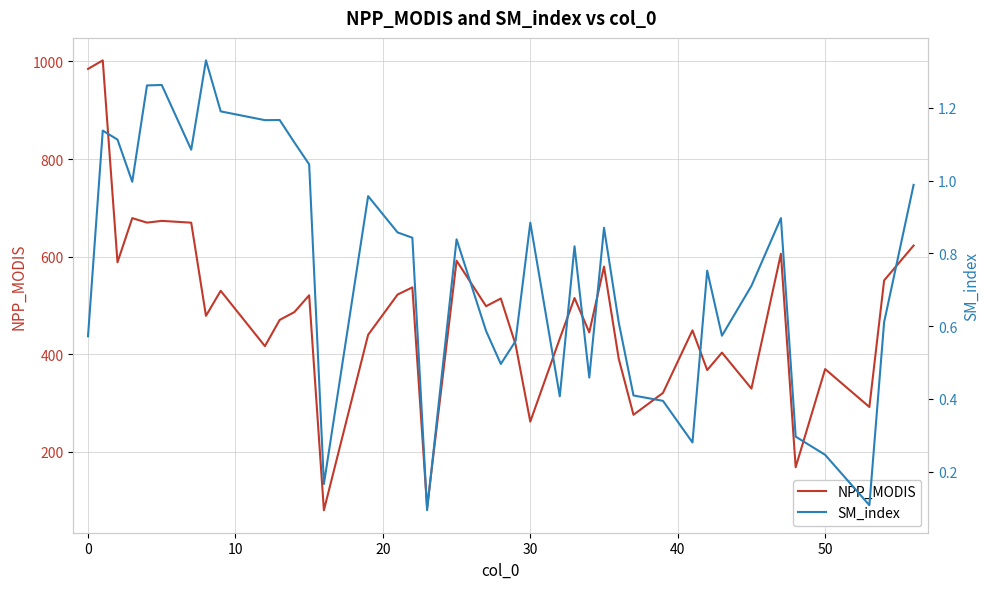

What is the value of the SM_index point at the 16th from the left?

0.9